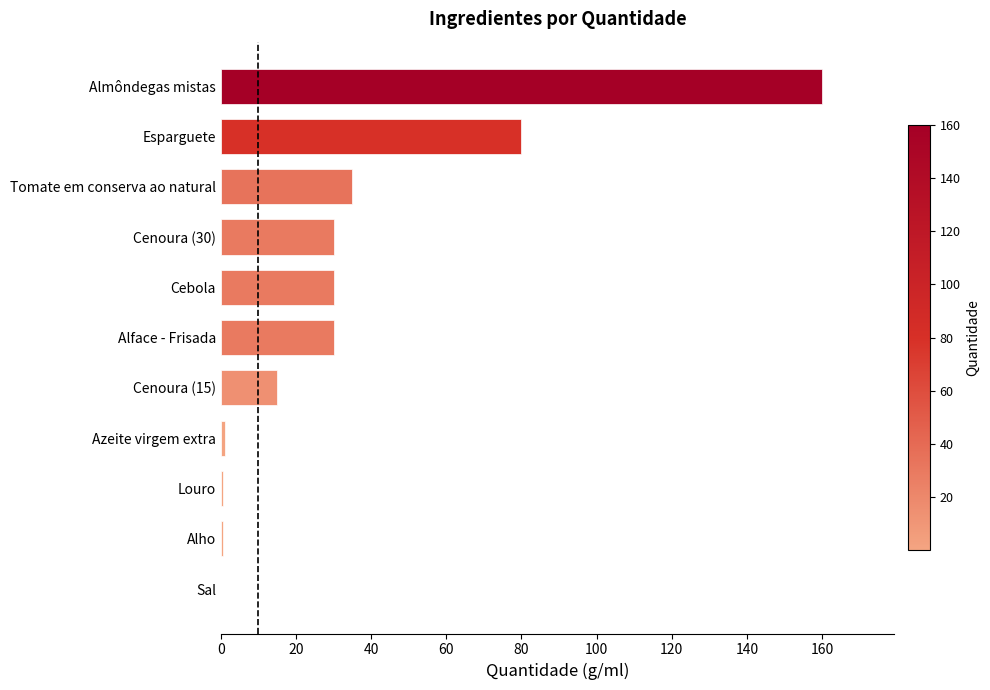

What is the sum of the values at Cenoura (15) and Esparguete?

95.0